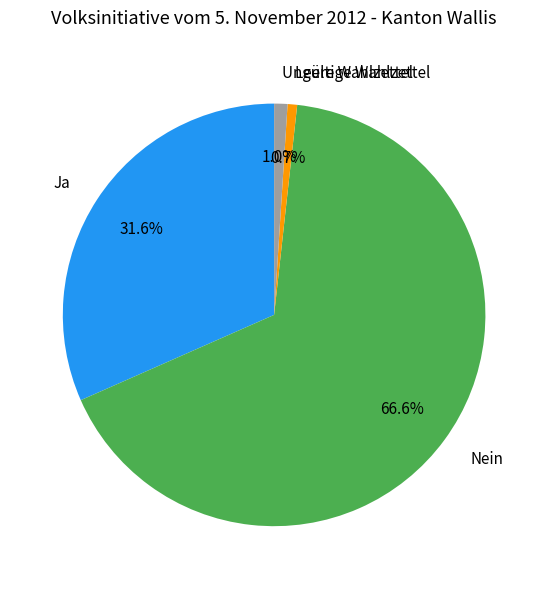

Which slice is the largest?

Nein